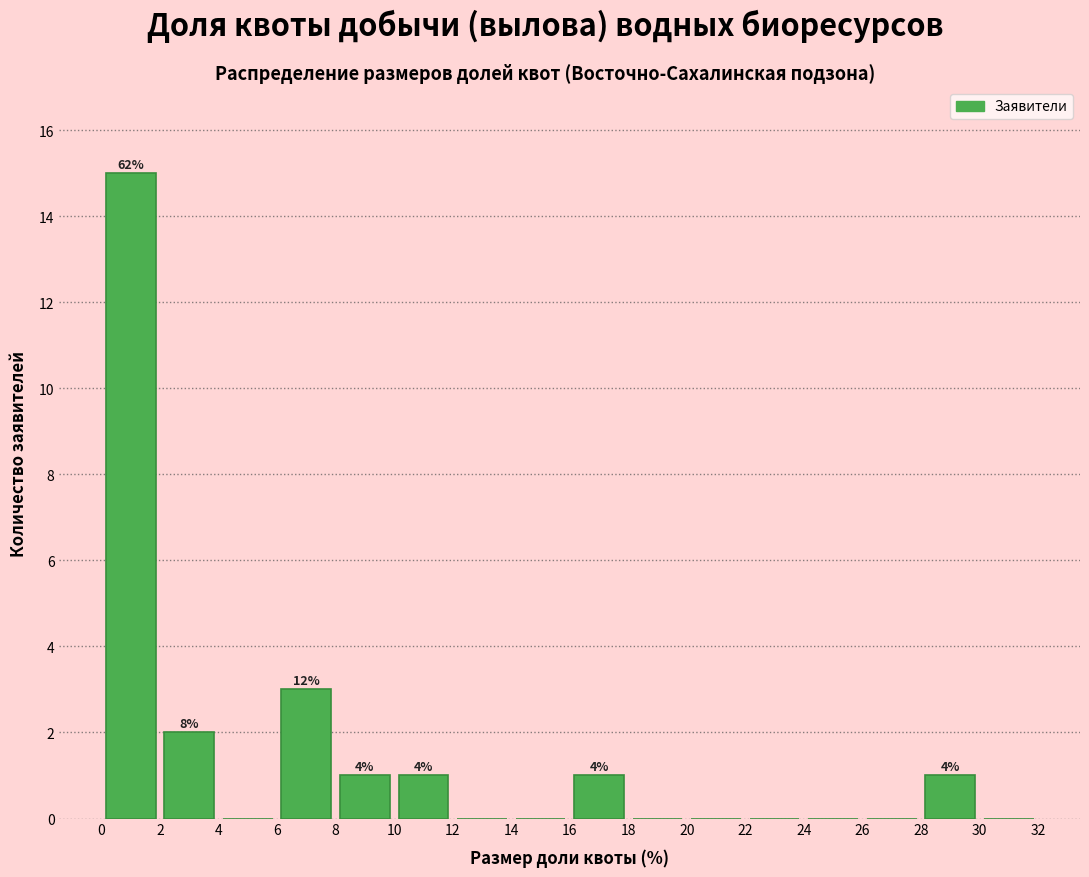

Over which range of the x-axis is the bar tallest?

0 to 2